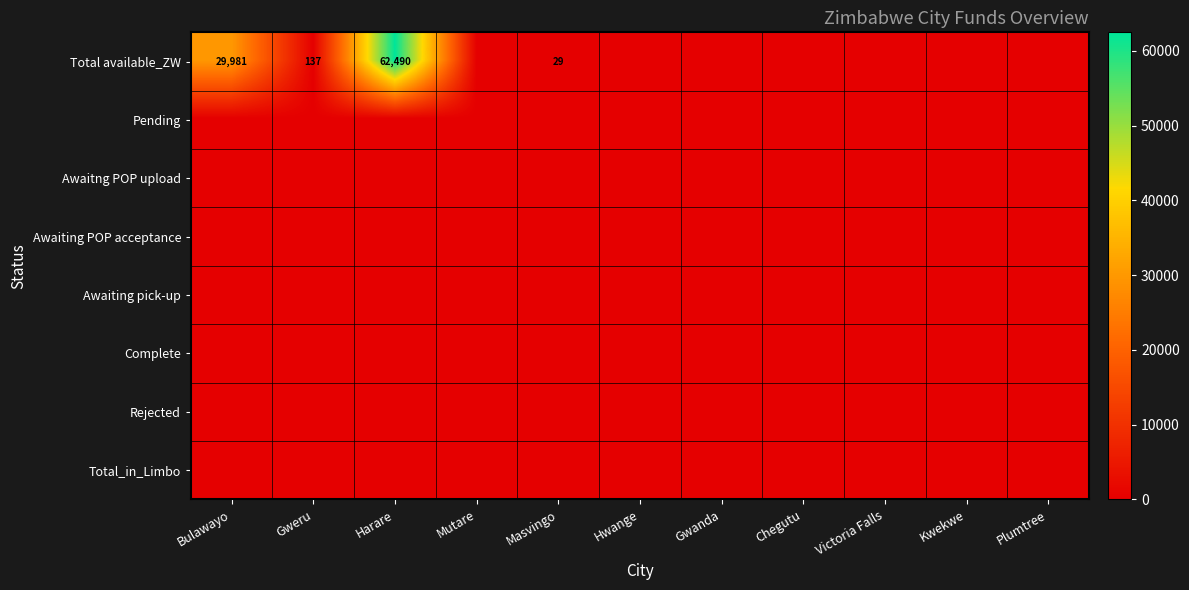

List the series in order of their peak value, highest first.

Total available_ZW, Pending, Awaitng POP upload, Awaiting POP acceptance, Awaiting pick-up, Complete, Rejected, Total_in_Limbo